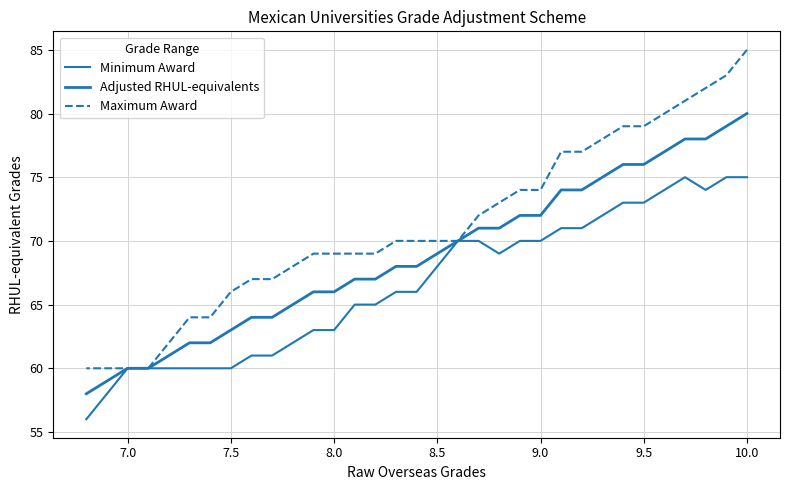

What is the average value of the Maximum Award series?

71